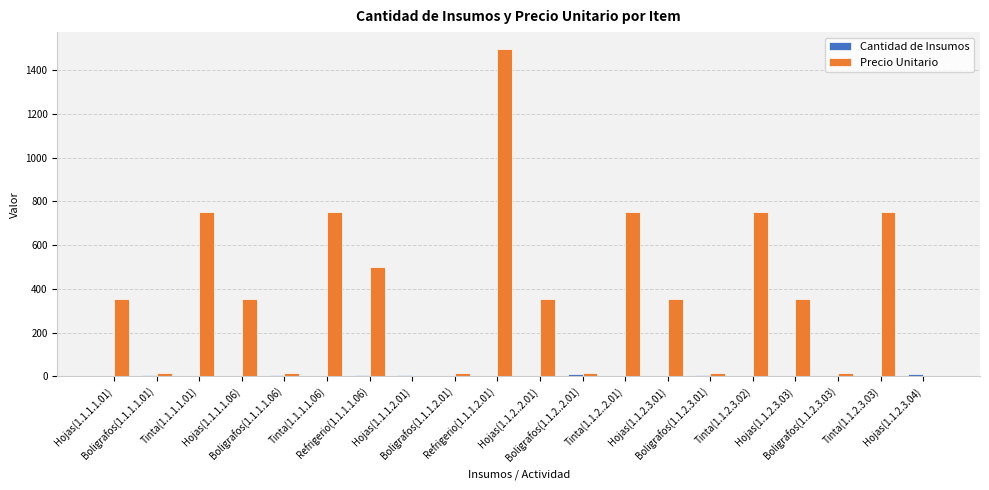

Which series has the largest total across all categories?

Precio Unitario